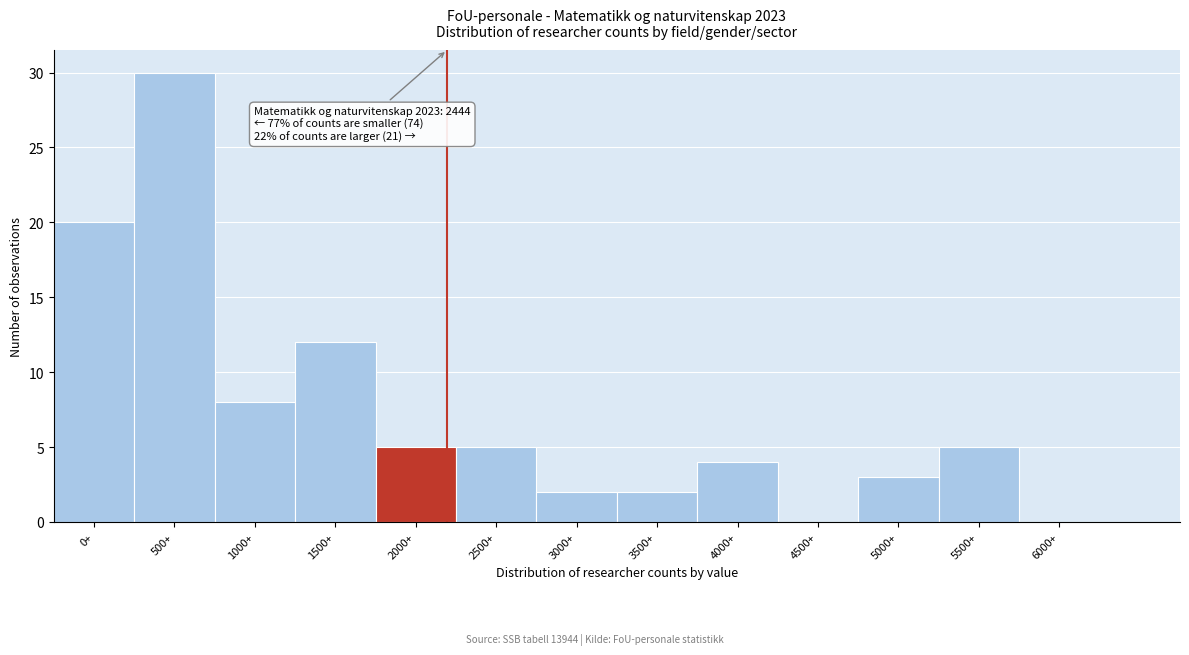

Reading right to left, extract all data points from this chart.

6000+=0	5500+=5	5000+=3	4500+=0	4000+=4	3500+=2	3000+=2	2500+=5	2000+=5	1500+=12	1000+=8	500+=30	0+=20